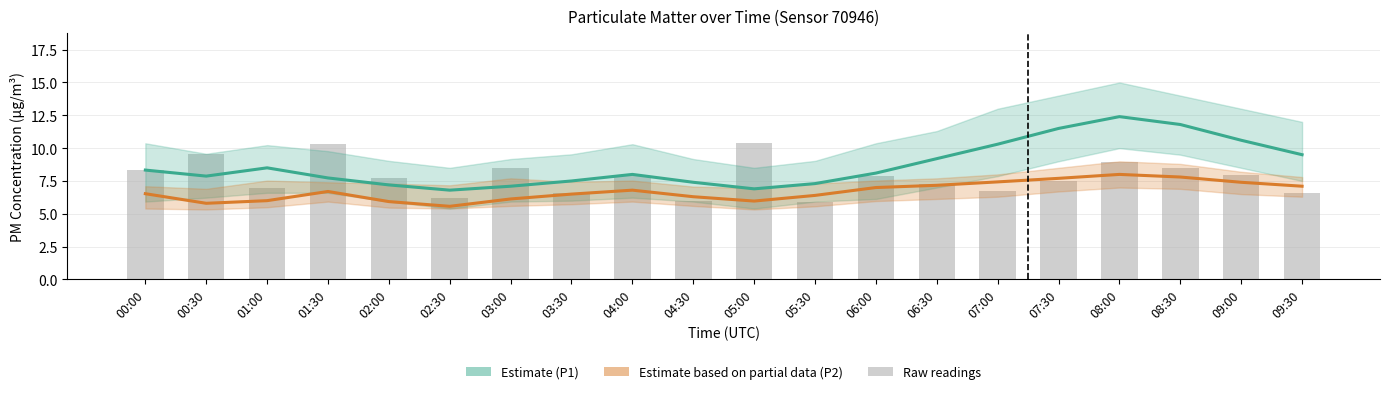

Which series has the largest range (max minus min)?

Estimate (P1)